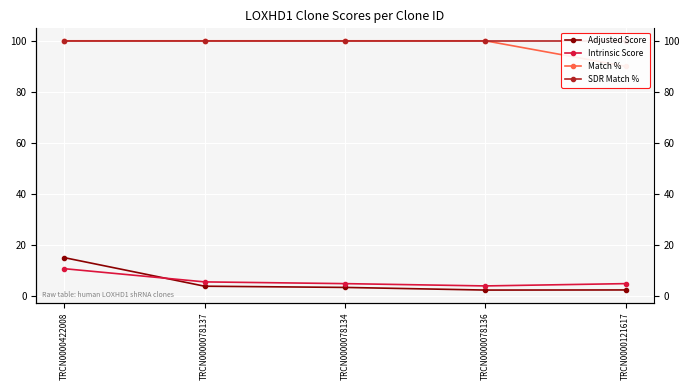

Which category has the lowest value in the SDR Match % series?

TRCN0000422008